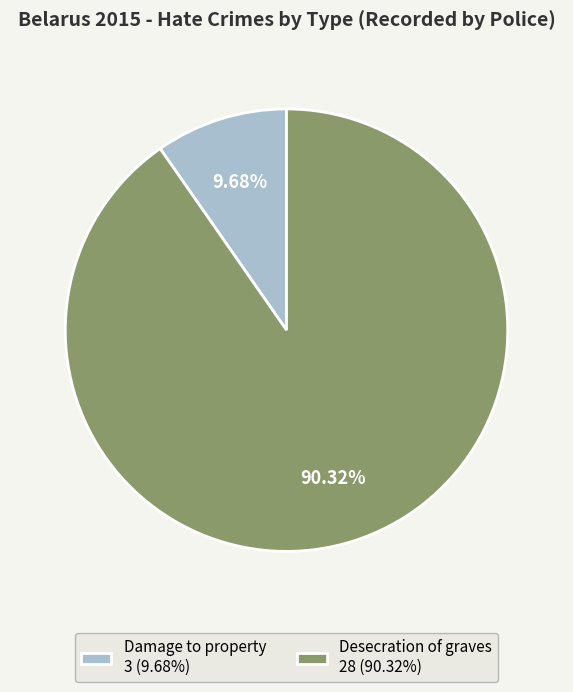

True or false: Damage to property accounts for 22% of the total.

False